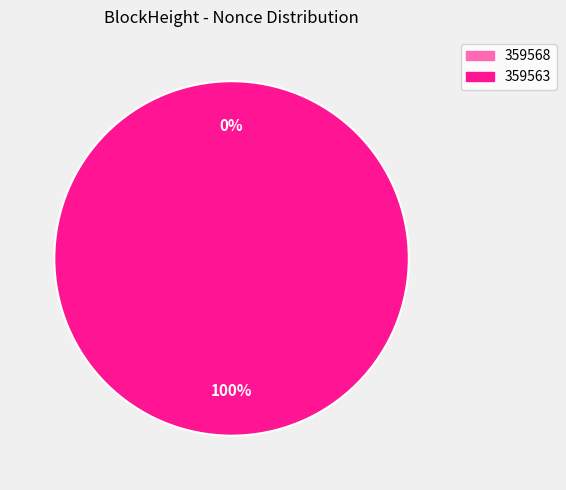

To the nearest percent, what is the combined percentage of 359563 and 359568?

100%